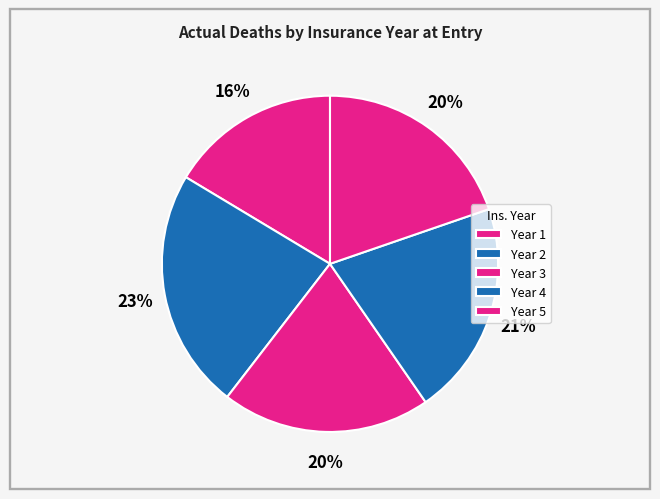

How many segments does this pie chart have?

5